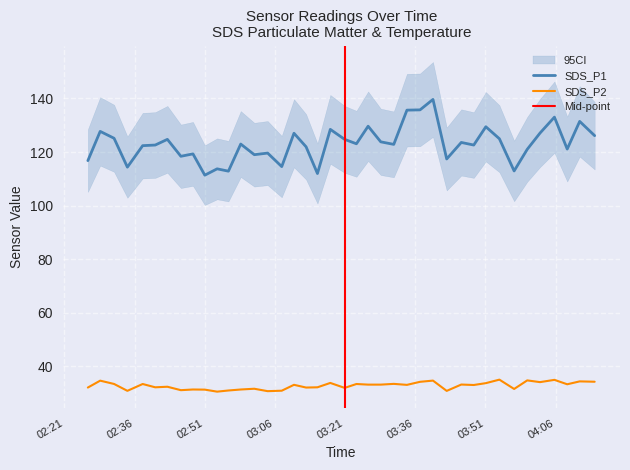

True or false: SDS_P1 and SDS_P2 intersect in this chart.

False